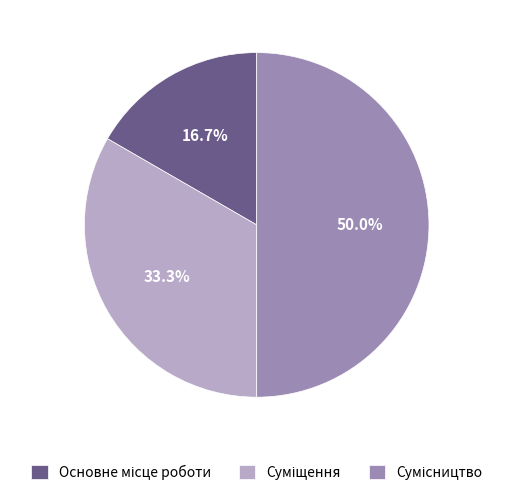

Is it true that Основне місце роботи is 30% of the pie?

False